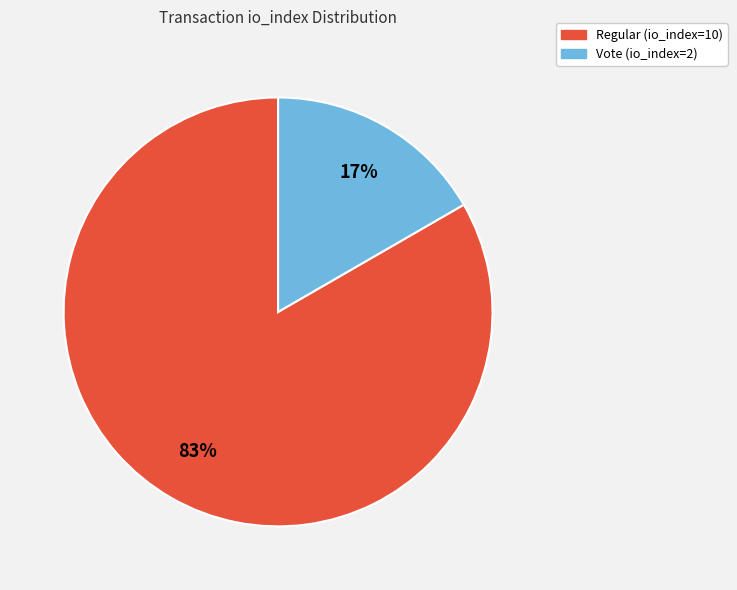

To the nearest percent, what is the combined percentage of Vote (io_index=2) and Regular (io_index=10)?

100%